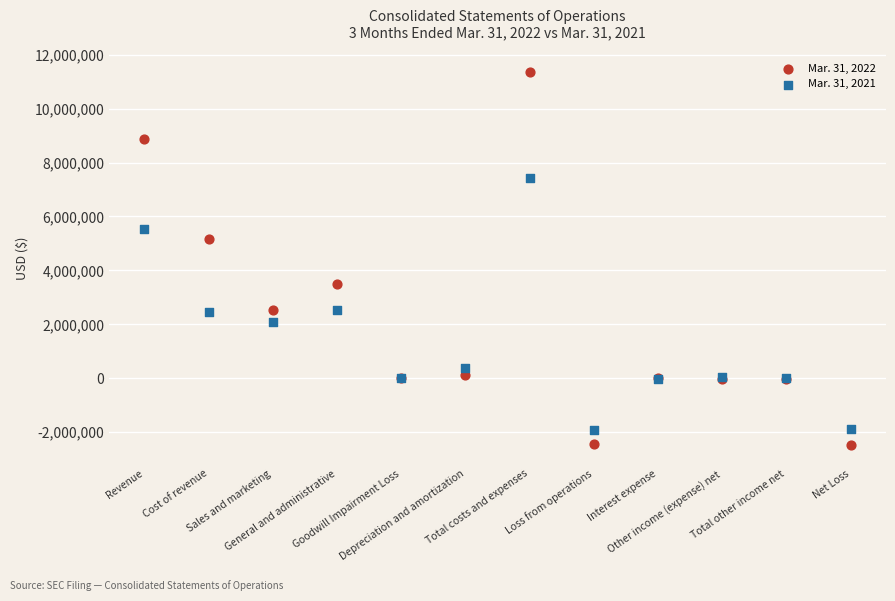

What are all the series names shown in the legend?

Mar. 31, 2022, Mar. 31, 2021